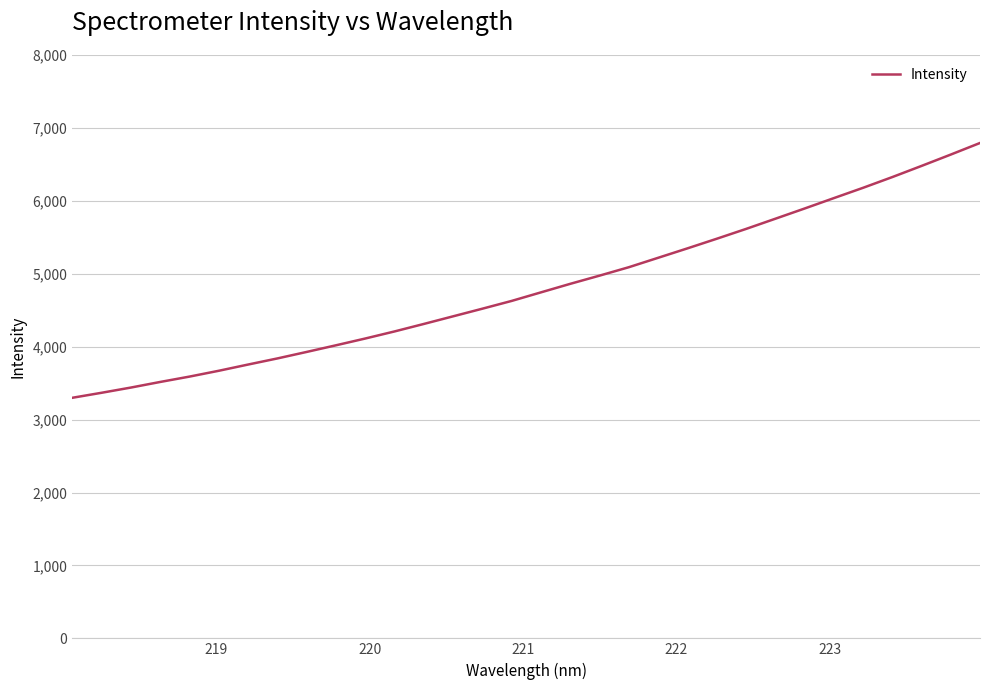

What is the maximum value shown in the chart?

6793.5